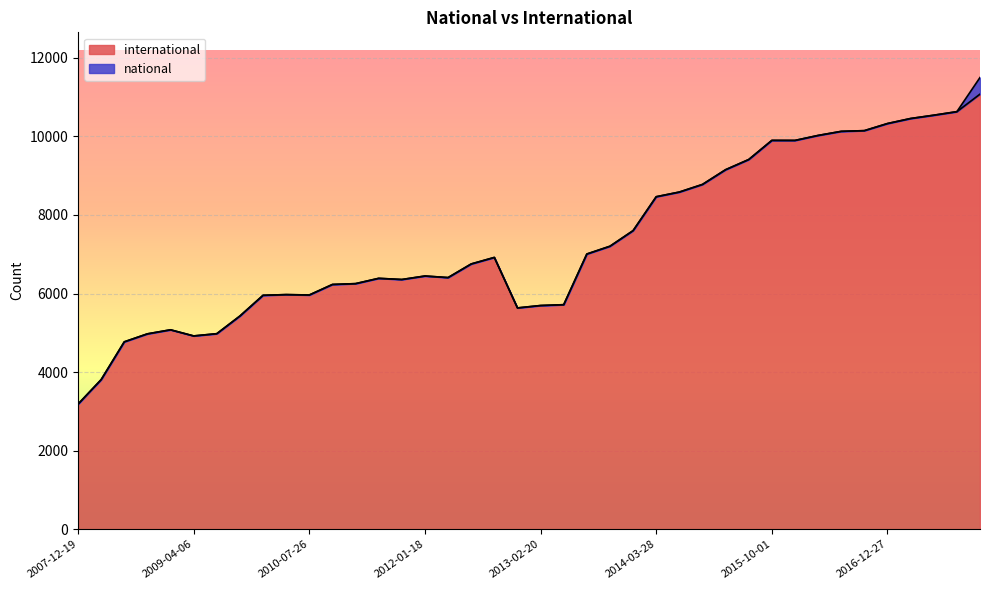

Reading left to right, list all the values displayed in this chart.

3184	3808	4770	4973	5076	4920	4977	5427	5954	5972	5962	6230	6251	6386	6356	6445	6405	6752	6918	5633	5694	5715	7005	7203	7600	8463	8582	8776	9151	9410	9897	9896	10023	10127	10145	10326	10454	10538	10628	11075